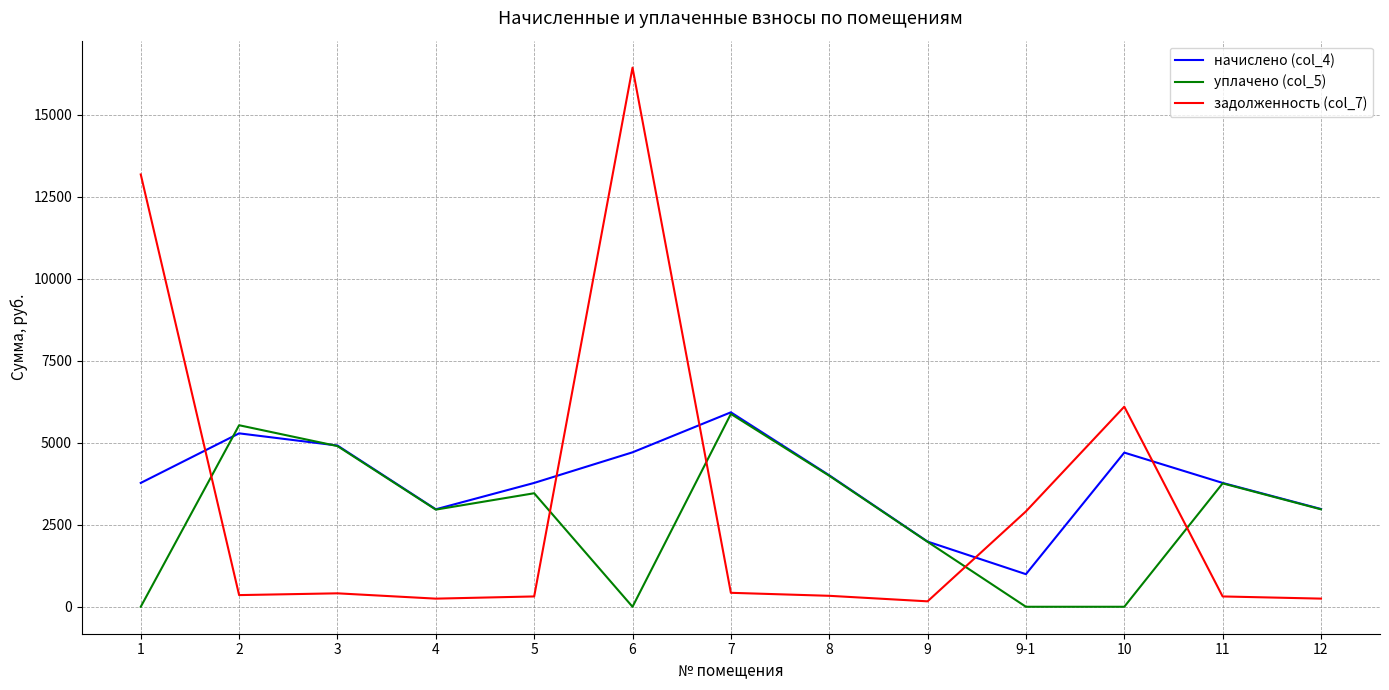

The value of задолженность (col_7) at 10 is 6100.4. True or false?

True